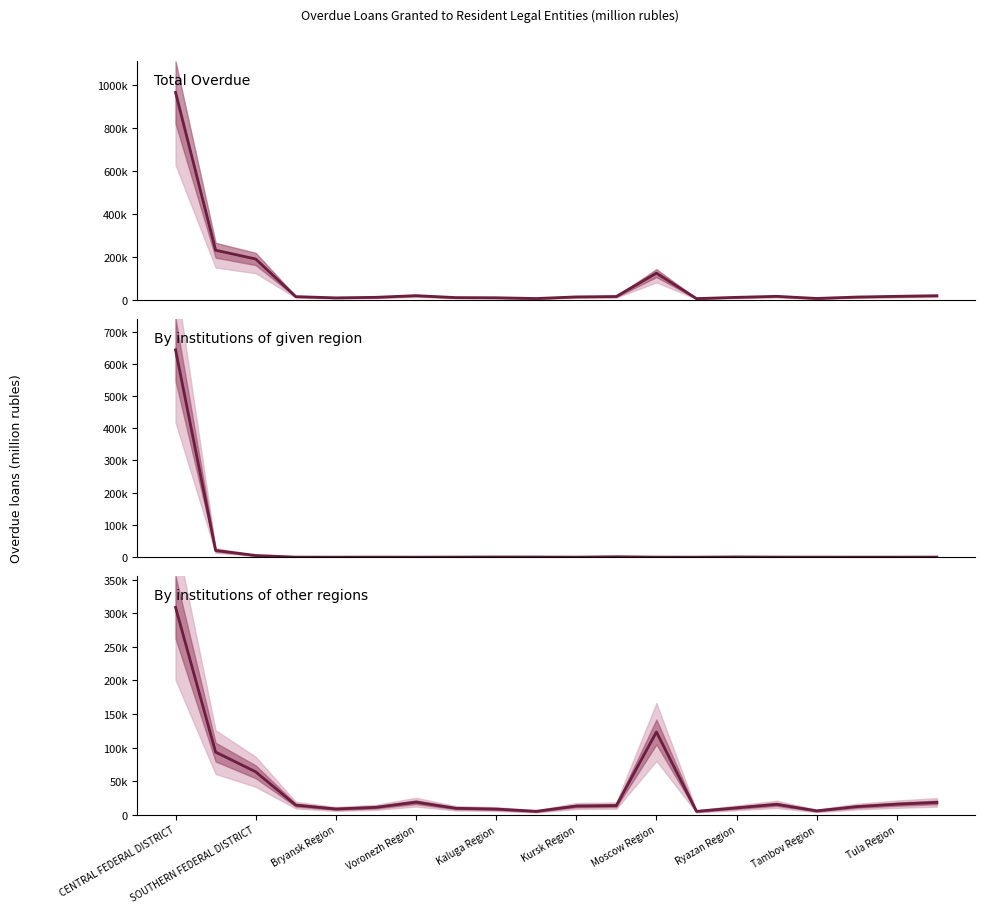

Reading left to right, list all the values displayed in this chart.

Total Overdue: 964913	230164	189400	14260	8407	10966	18763	9629	8905	5336	12896	14775	123581	4956	10841	15589	5710	12264	15622	18529
By institutions of given region: 643391	20711	5124	81	0	119	0	218	611	444	41	1275	86	2	682	199	82	44	39	240
By institutions of other regions: 309002	93182	63812	14165	8407	10847	18544	9411	8294	4885	12802	13499	123161	4850	10086	15323	5612	11947	15577	18175